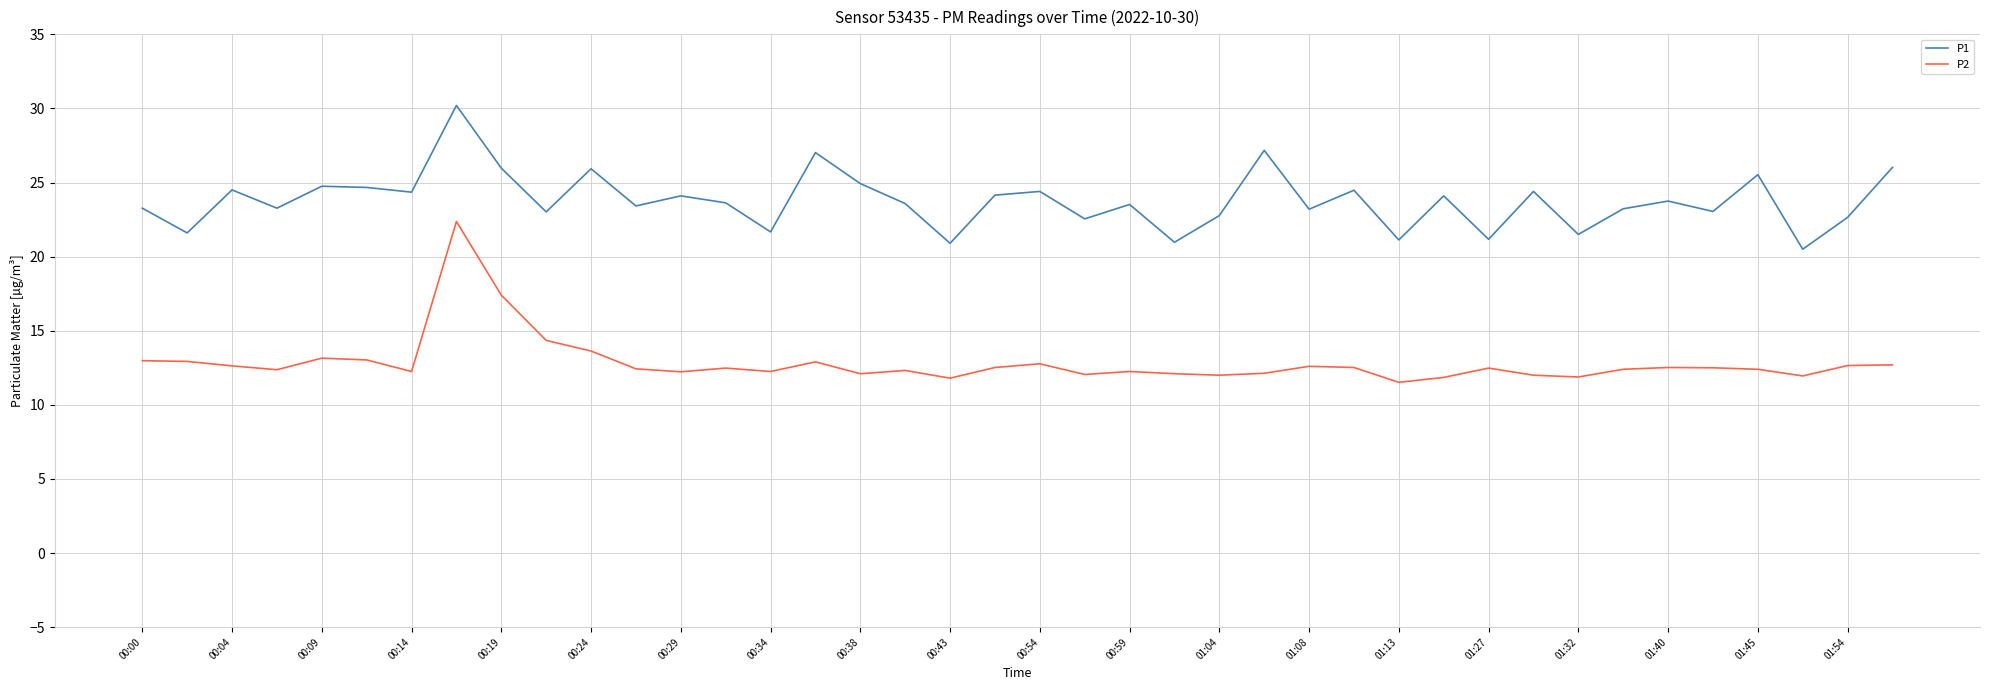

Which series has the largest range (max minus min)?

P2